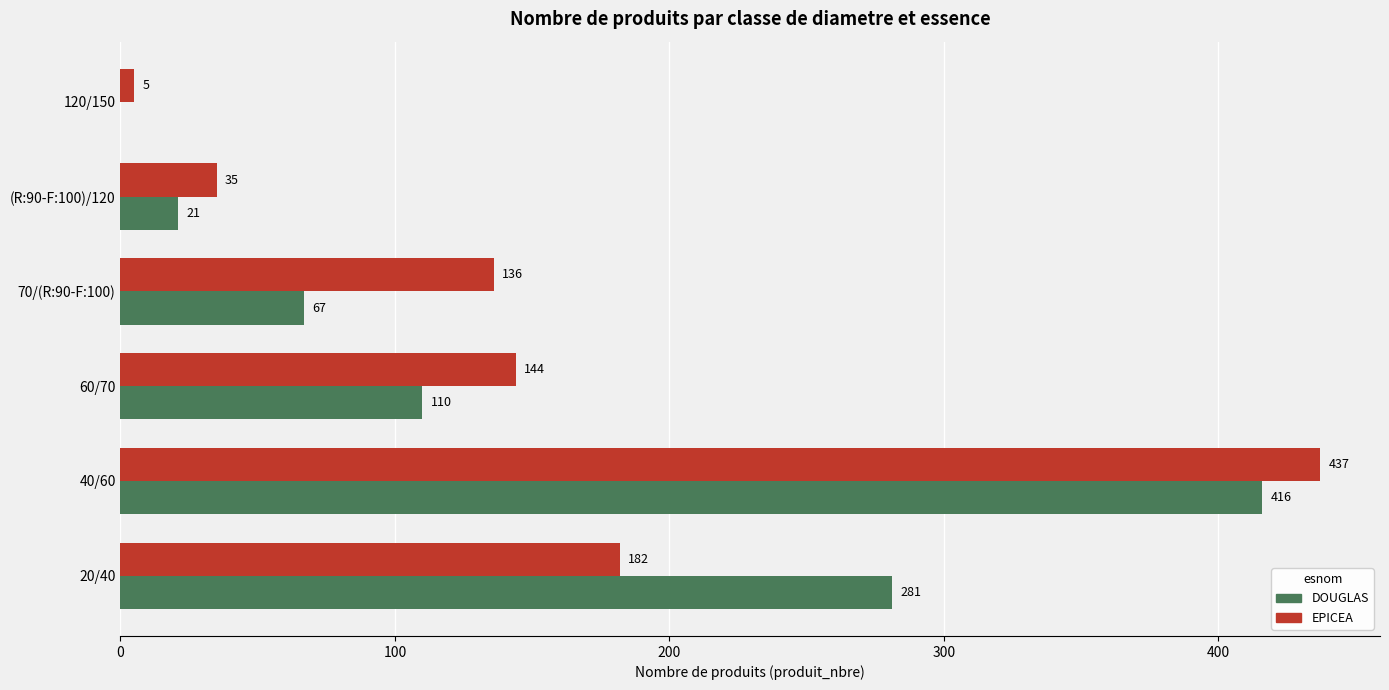

Which label corresponds to the largest value in the chart?

40/60